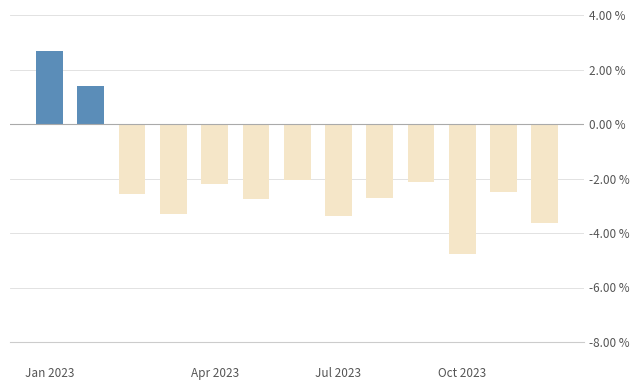

What position from the right is Oct 2023?

3